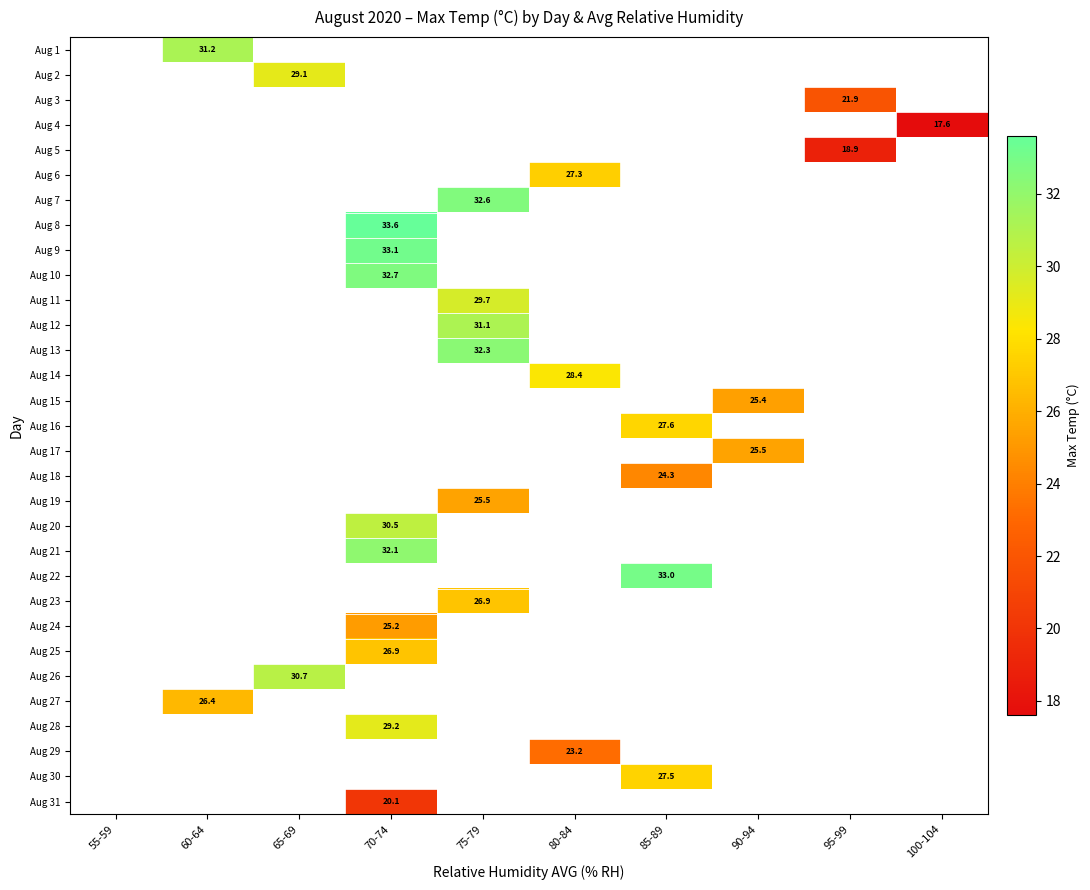

Is it true that Aug 20 equals 43.9 at 70-74?

False